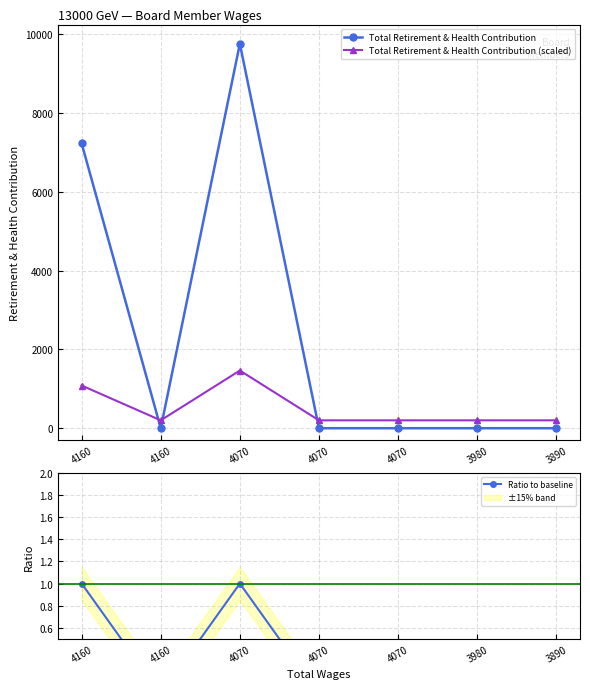

True or false: Ratio to baseline and Total Retirement & Health Contribution (scaled) intersect in this chart.

False